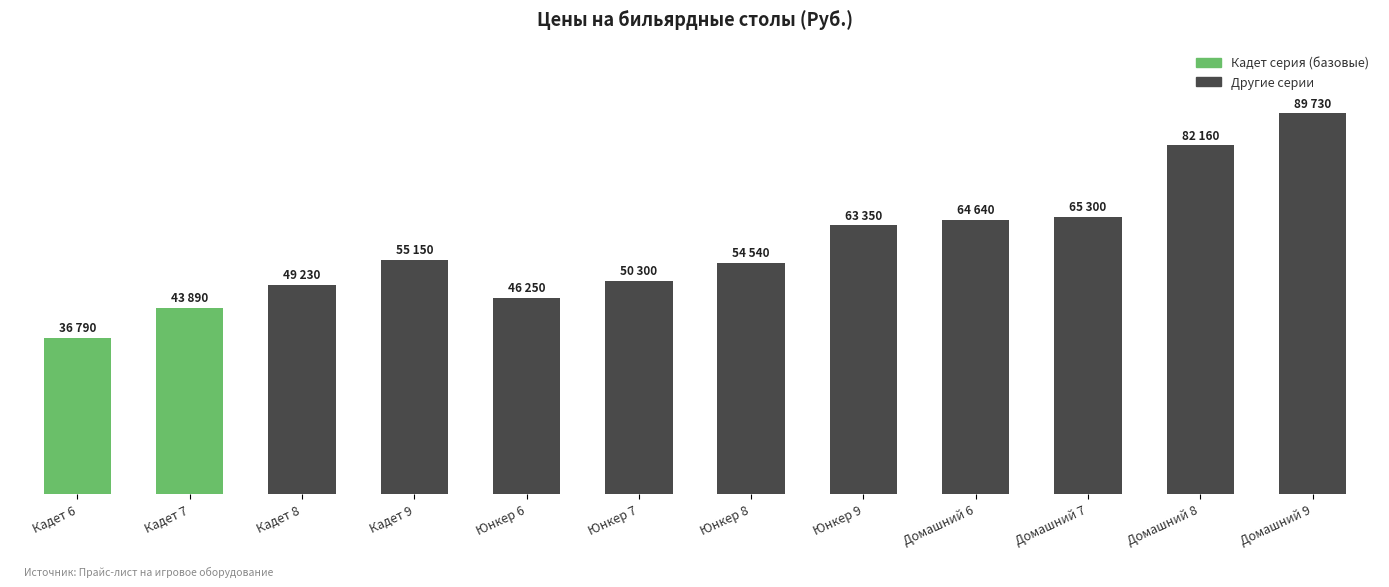

Are the bars horizontal?

No